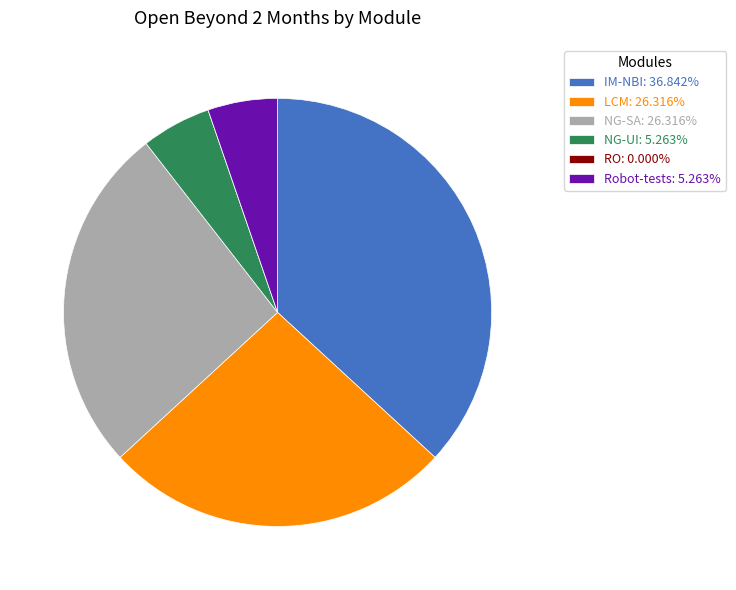

Is there a majority slice in this chart?

No